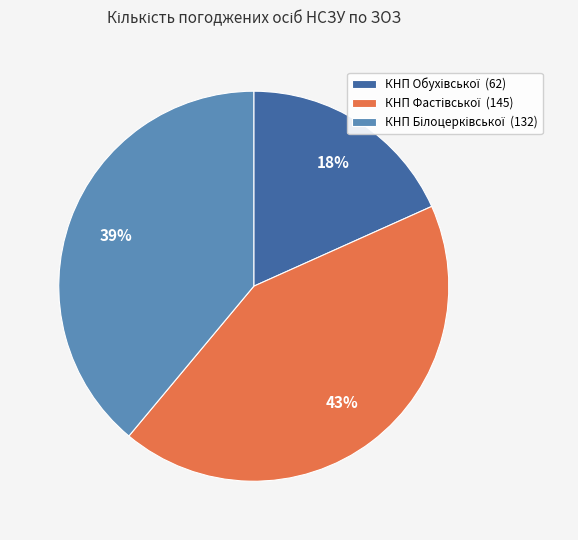

To the nearest percent, what is the average slice percentage?

33%